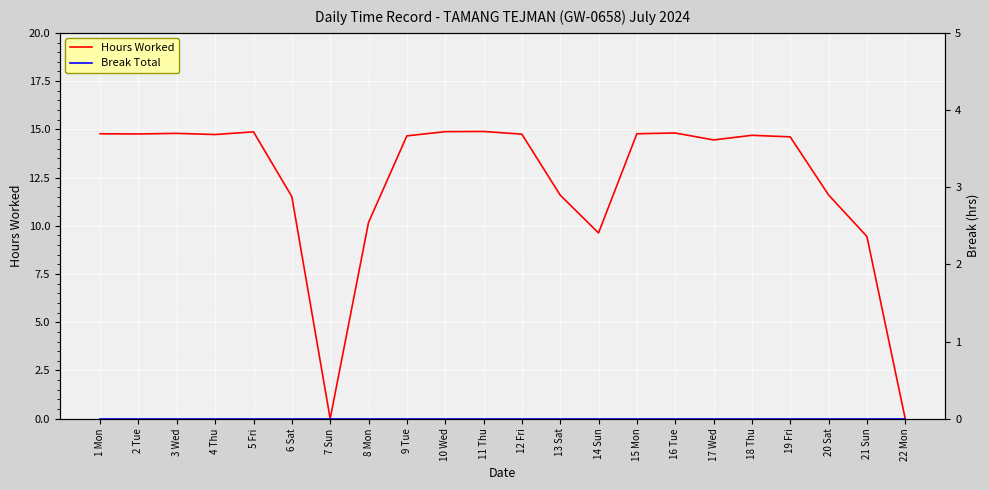

Is it true that Break Total equals 0.0 at 14 Sun?

True